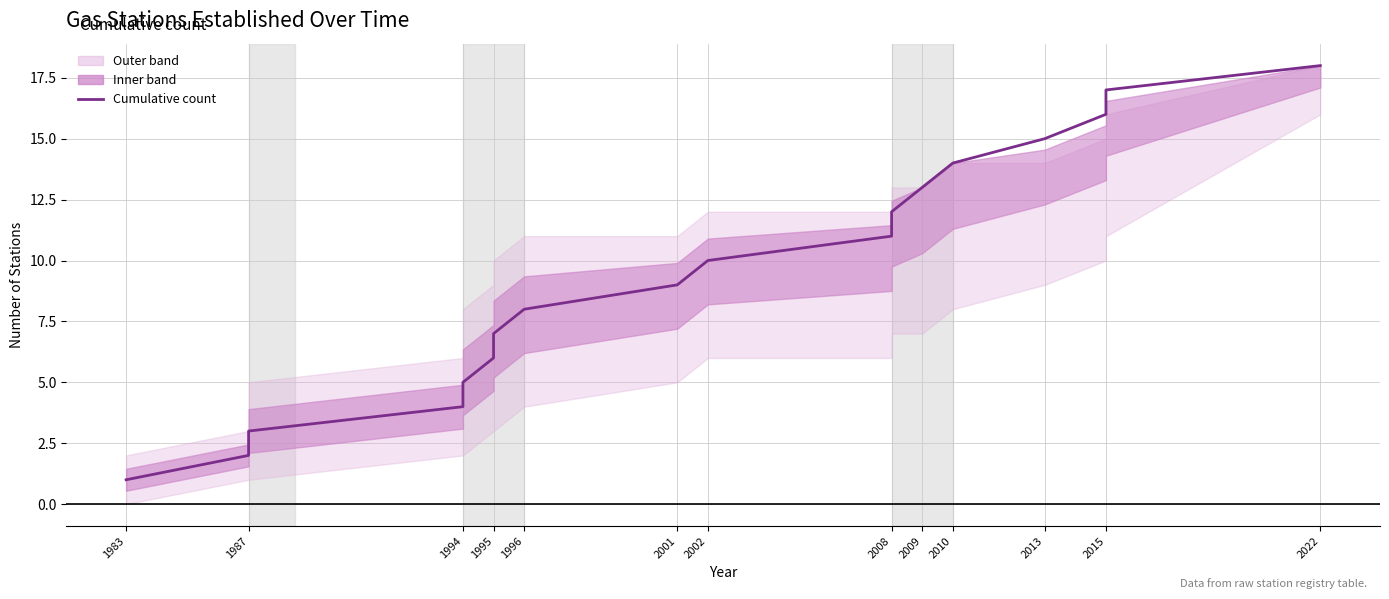

Between 2008 and 1995, which is larger?

2008